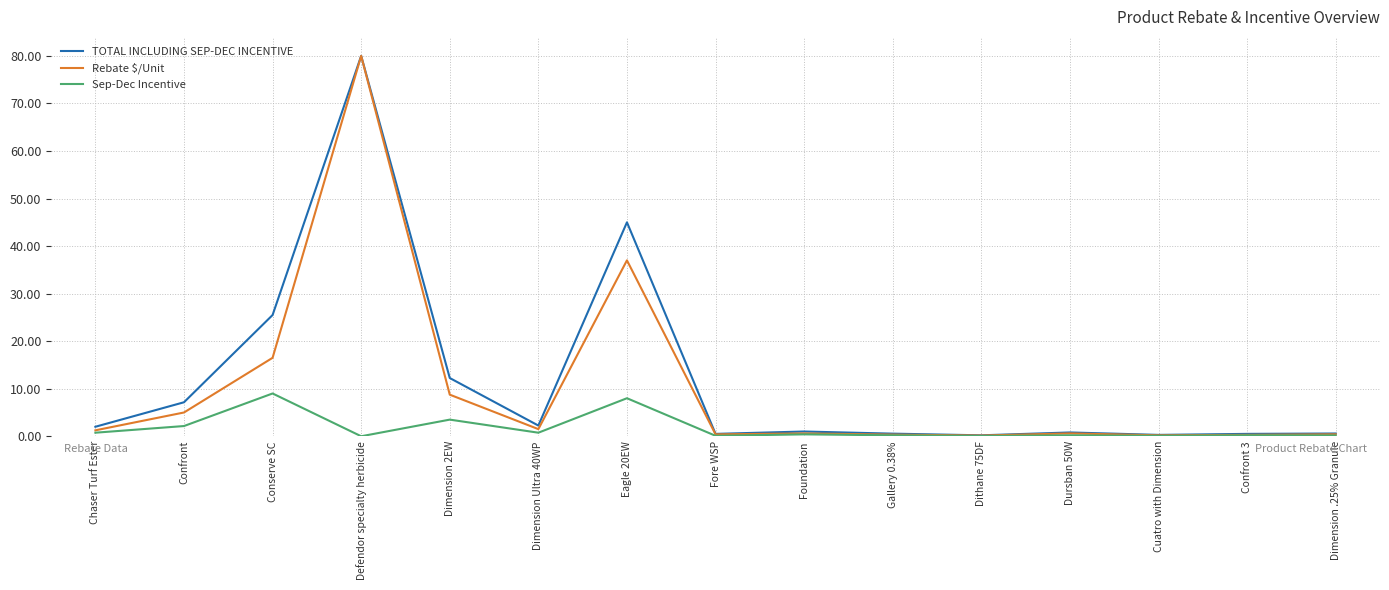

What is the approximate value of Sep-Dec Incentive at Eagle 20EW?

8.0